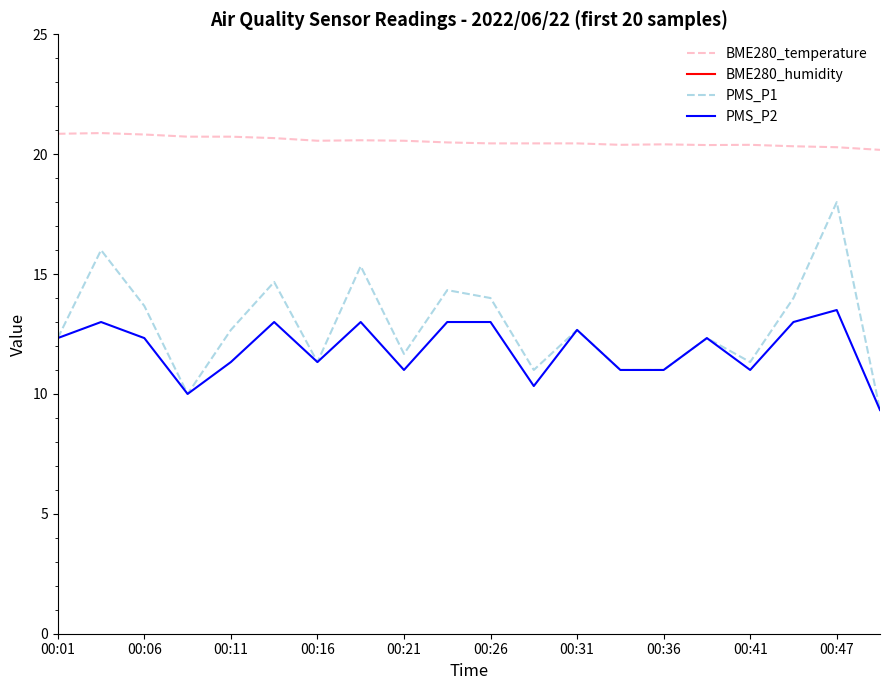

Is the value of BME280_temperature at 00:36 greater than the value of PMS_P1 at 00:21?

Yes